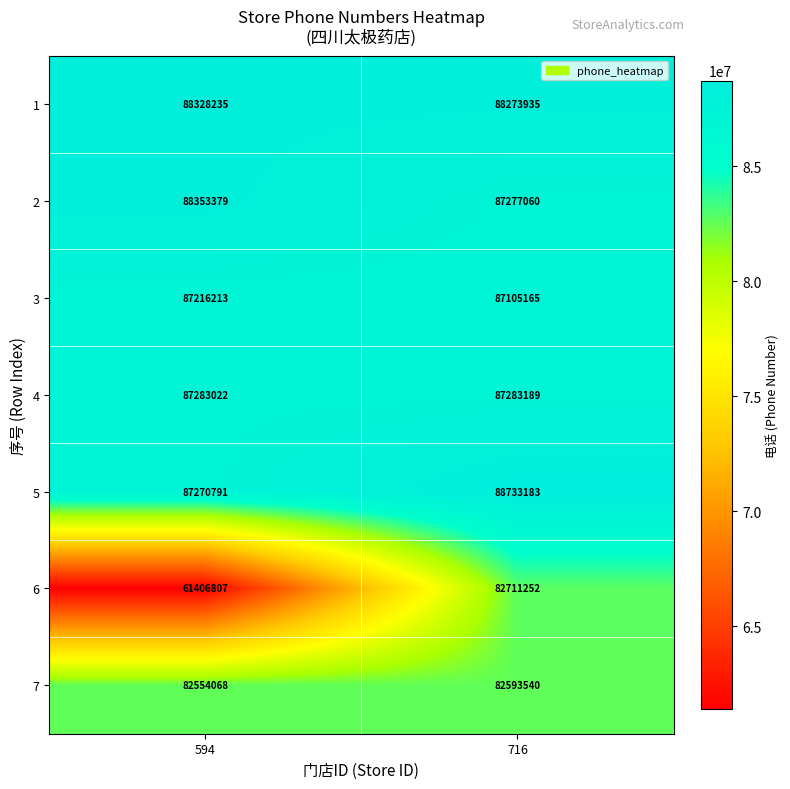

What is the total value across all series at 716?

603977324